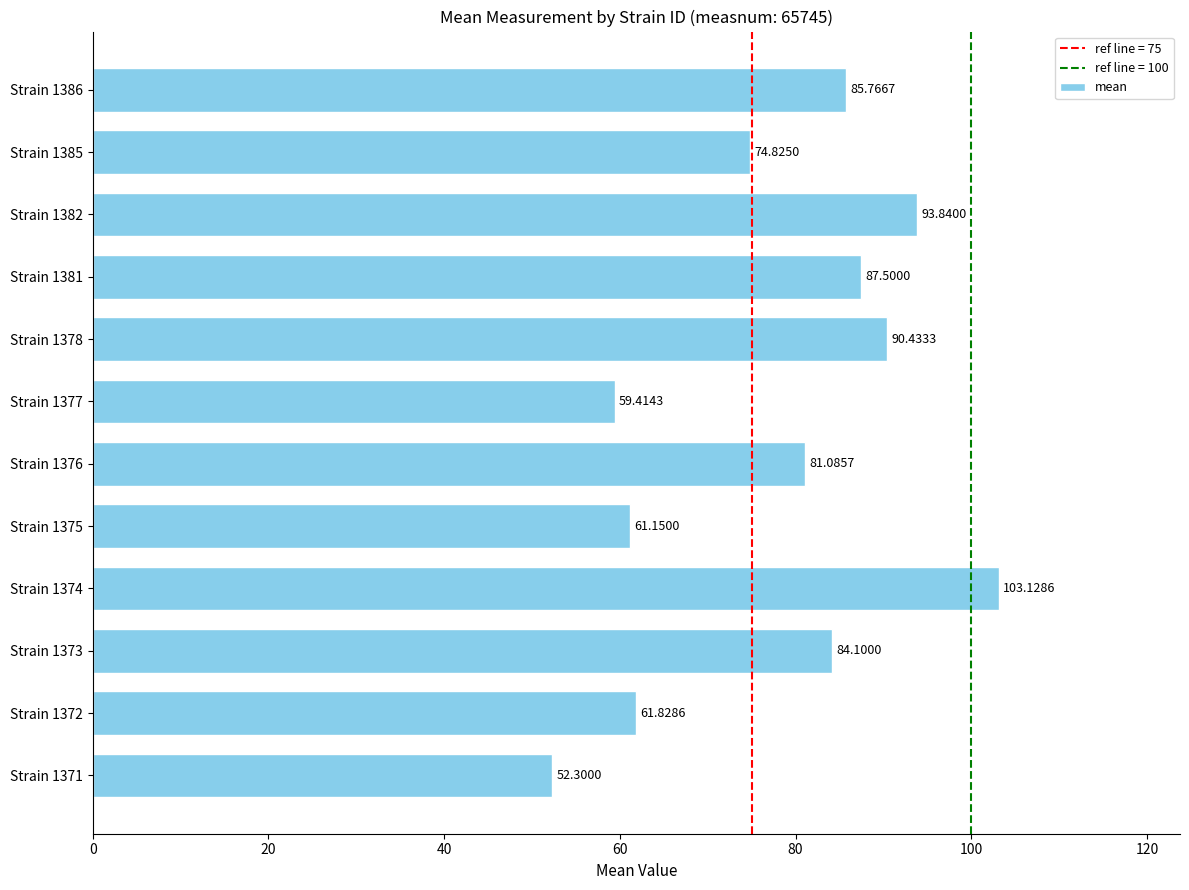

What is the average value?

77.9